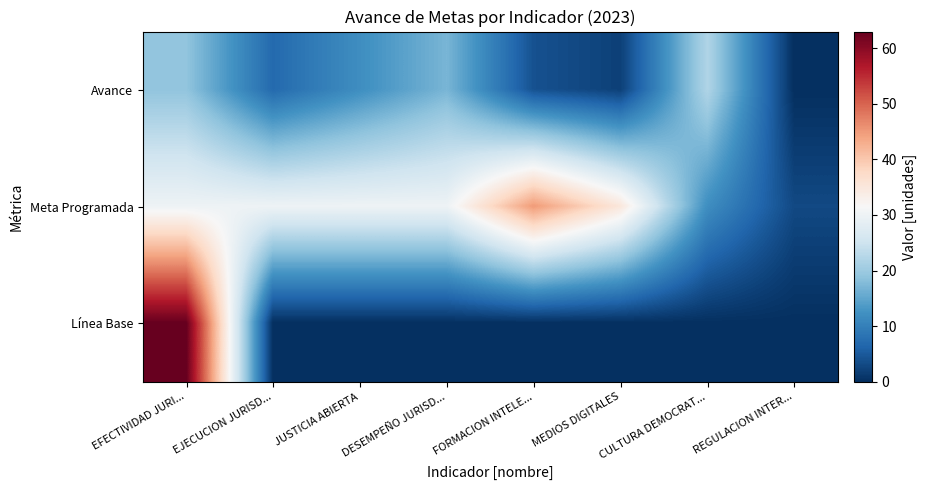

Reading left to right, extract all data points from this chart.

Avance: EFECTIVIDAD JURI...=19	EJECUCION JURISD...=7	JUSTICIA ABIERTA=12	DESEMPEÑO JURISD...=17	FORMACION INTELE...=4	MEDIOS DIGITALES=2	CULTURA DEMOCRAT...=22	REGULACION INTER...=0
Meta Programada: EFECTIVIDAD JURI...=30	EJECUCION JURISD...=30	JUSTICIA ABIERTA=30	DESEMPEÑO JURISD...=30	FORMACION INTELE...=45	MEDIOS DIGITALES=35	CULTURA DEMOCRAT...=12	REGULACION INTER...=3
Línea Base: EFECTIVIDAD JURI...=63	EJECUCION JURISD...=0	JUSTICIA ABIERTA=0	DESEMPEÑO JURISD...=0	FORMACION INTELE...=0	MEDIOS DIGITALES=0	CULTURA DEMOCRAT...=0	REGULACION INTER...=0